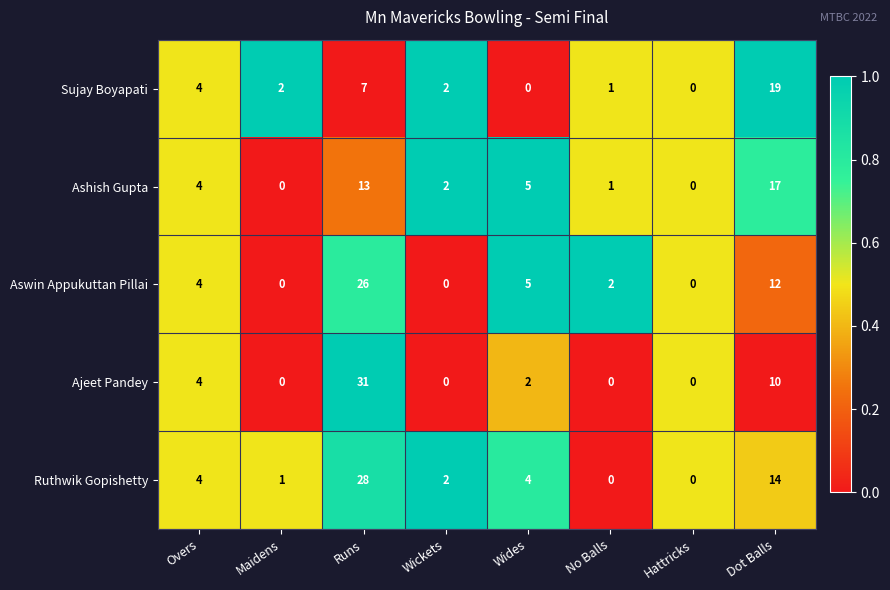

Rank the series by their maximum value, from lowest to highest.

Ashish Gupta, Sujay Boyapati, Aswin Appukuttan Pillai, Ruthwik Gopishetty, Ajeet Pandey